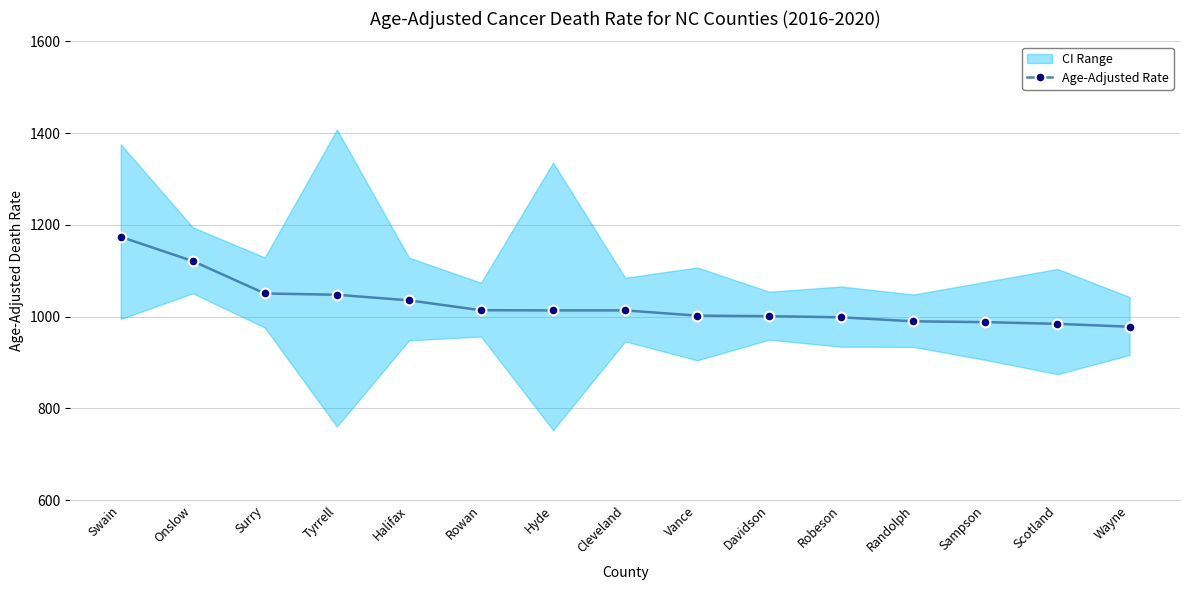

Approximately how many times larger is the value at Sampson compared to Tyrrell?

0.9